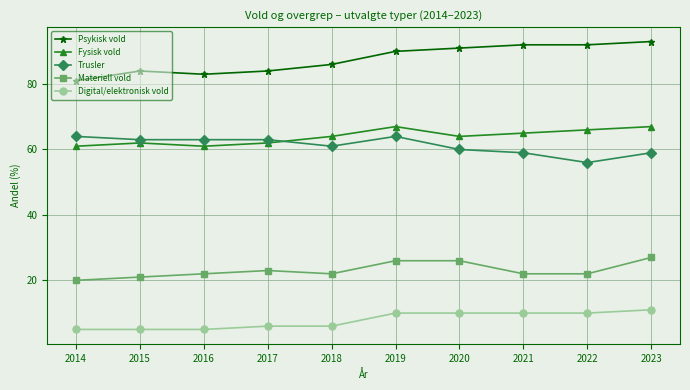

What is the sum of the Trusler values at 2022 and 2021?

115